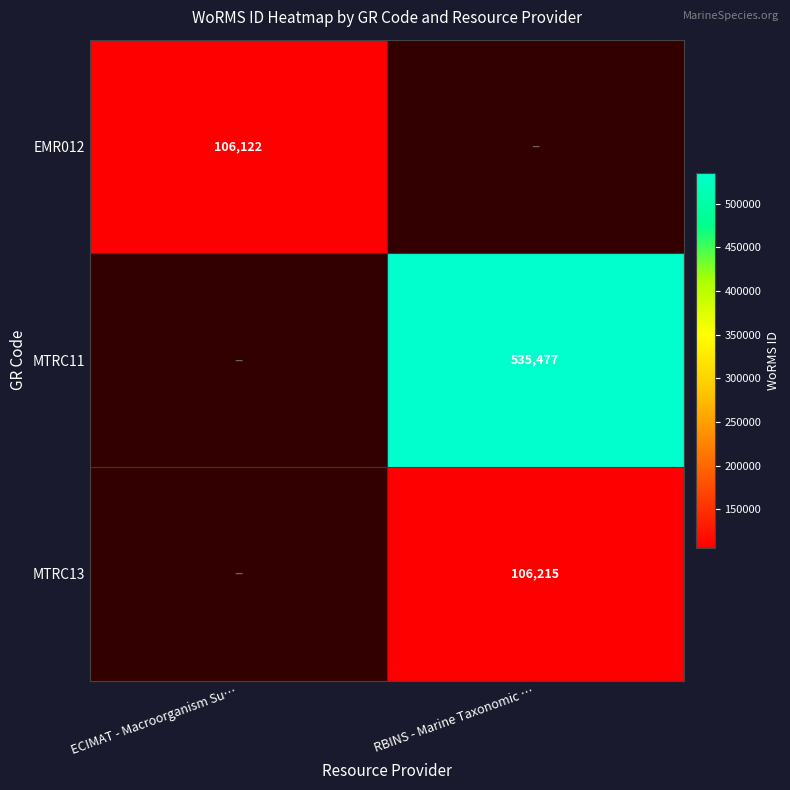

True or false: MTRC11 has a value of 535477 at RBINS - Marine Taxonomic ….

True